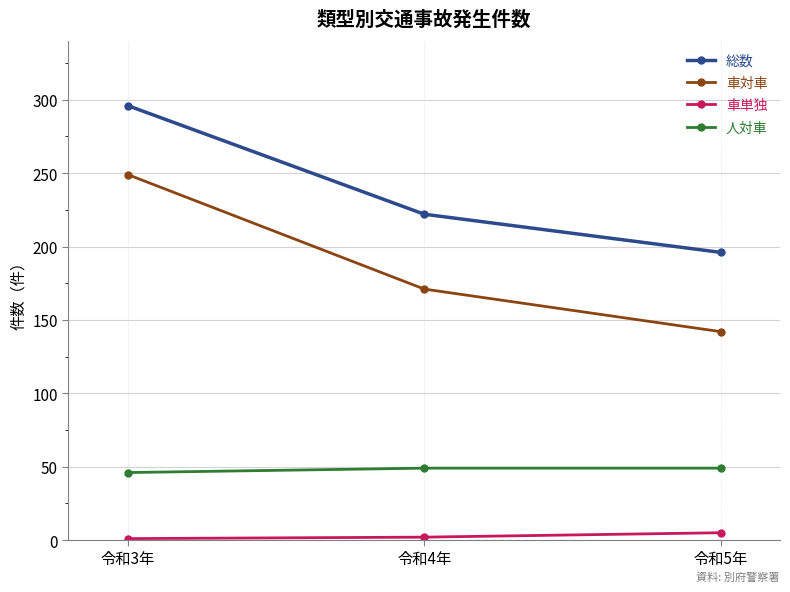

True or false: 車単独 has a value of 5 at 令和5年.

True